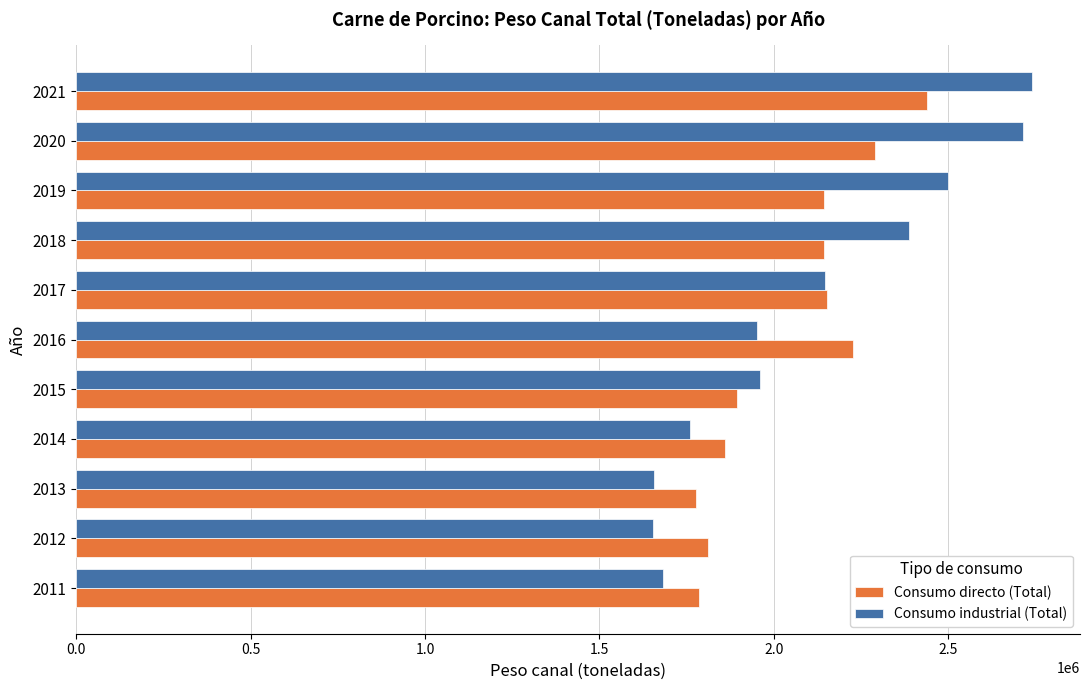

Count the number of data series in this chart.

2